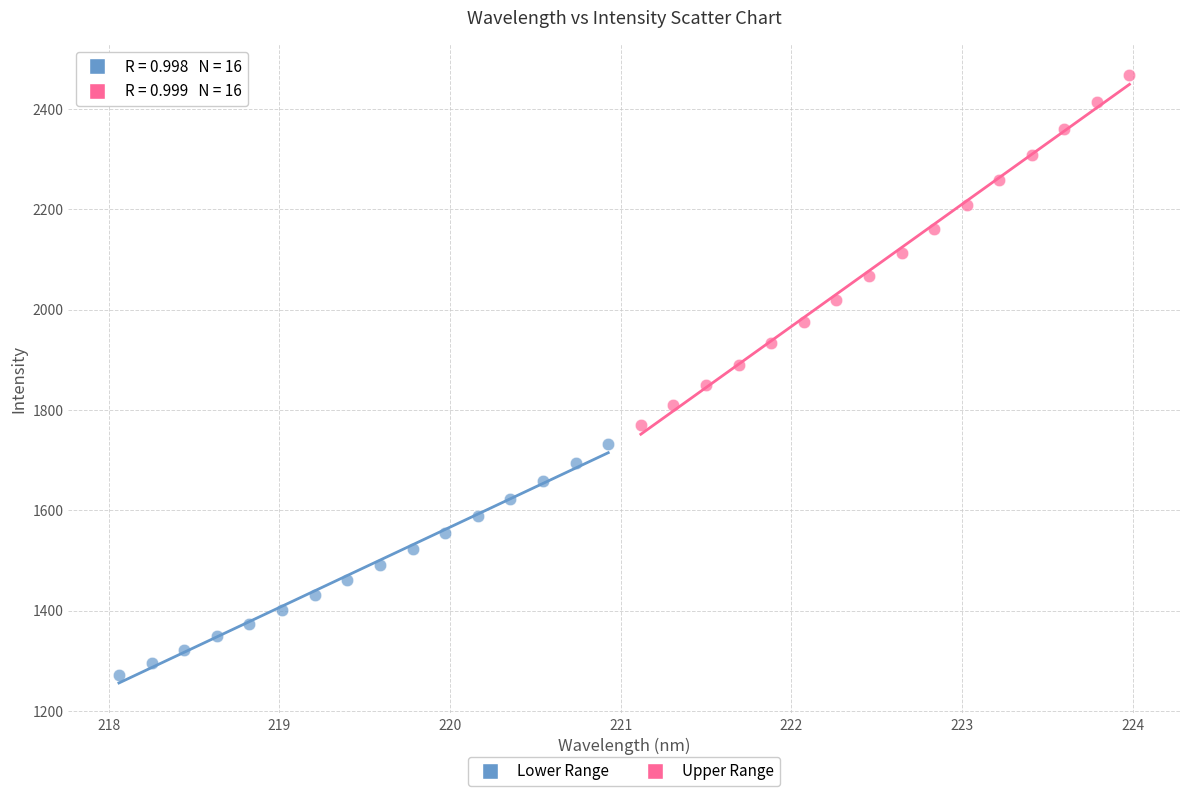

Which series has the largest Y range (max minus min)?

Upper Range